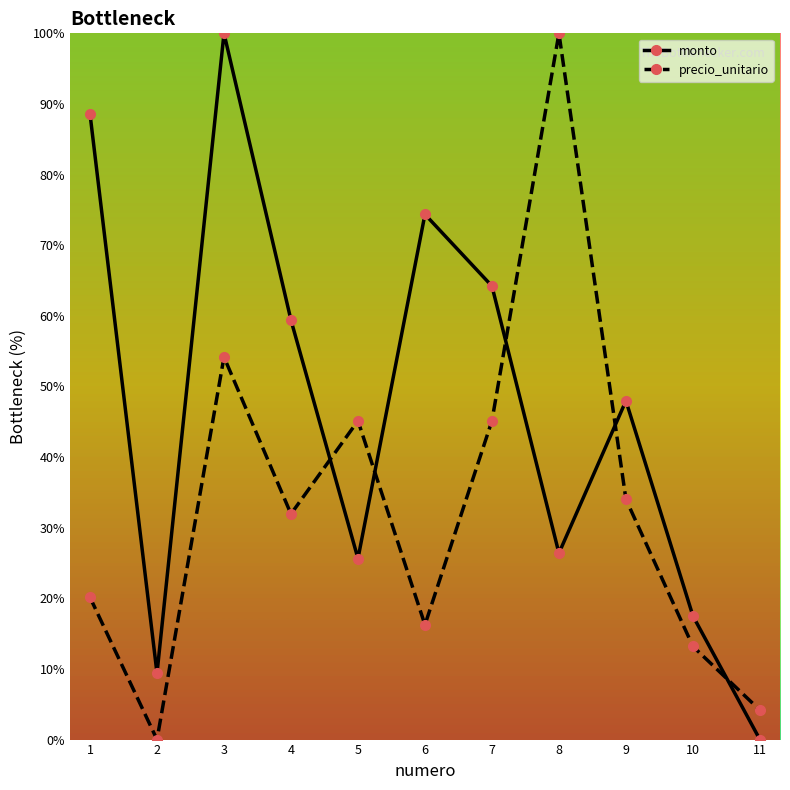

What is the spread (max minus min) of values at 2?

9.4